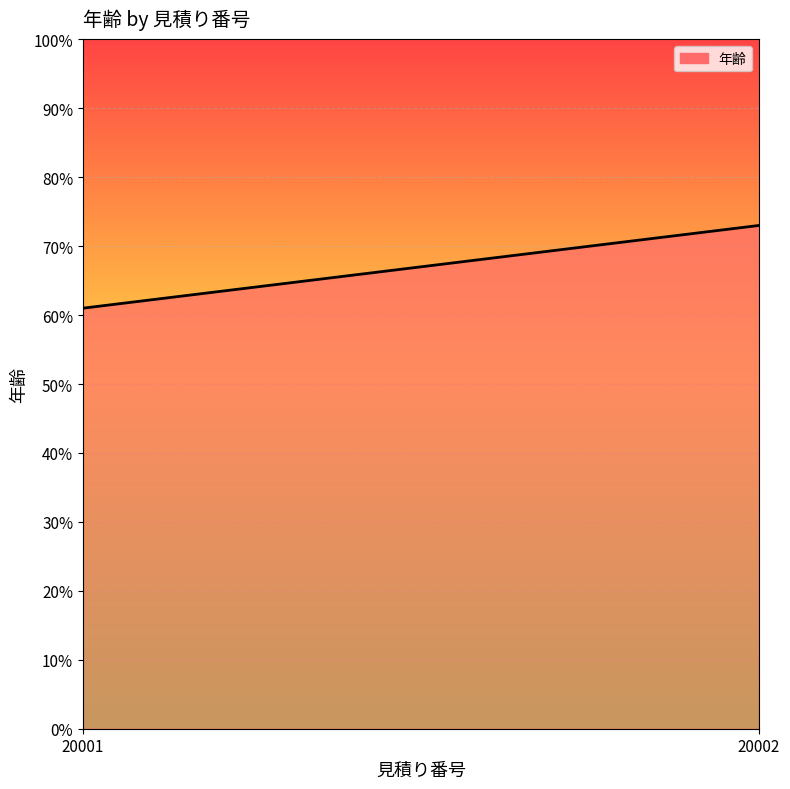

What is the difference between the values at 20001 and 20002?

12